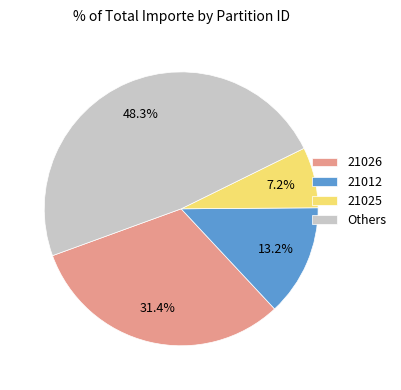

What percentage do 21012 and 21026 together represent?

44.6%